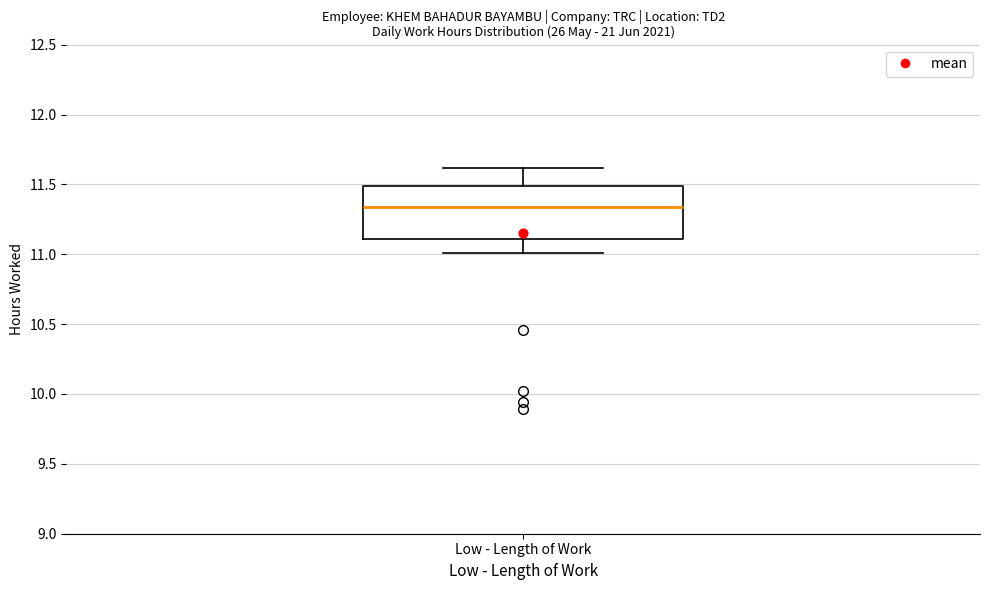

Transcribe this box plot: give where the median line is, the range the box spans, and where the two whiskers end, as read against the y-axis. The values are not printed on the chart, so give them approximately, as read against the axis.

median 11.35, box 11.10 to 11.50, whiskers 11.00 to 11.60